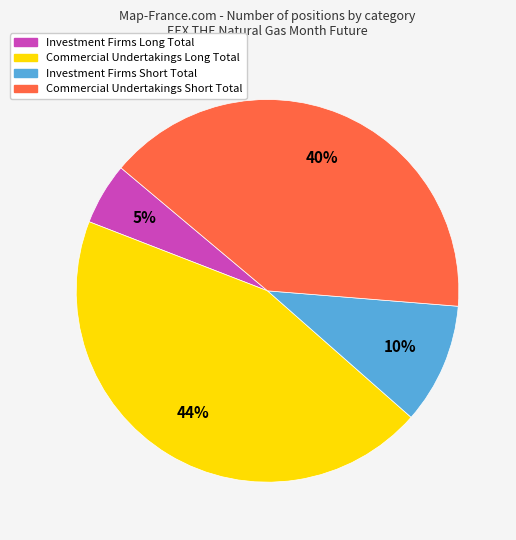

To the nearest percent, what is the average slice percentage?

25%